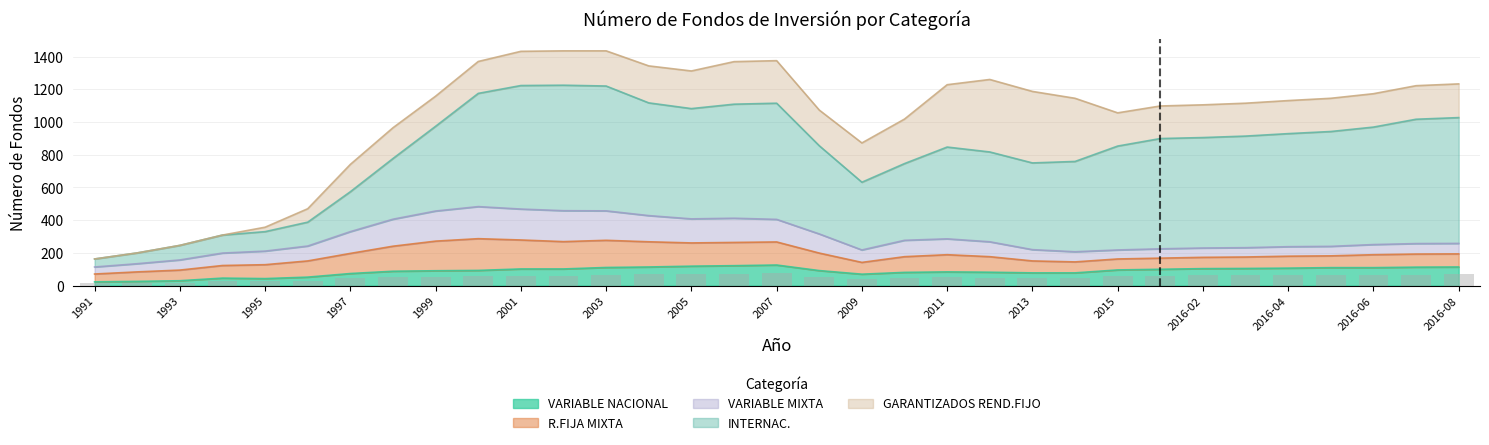

The value of R.FIJA MIXTA at 1998 is 153. True or false?

True